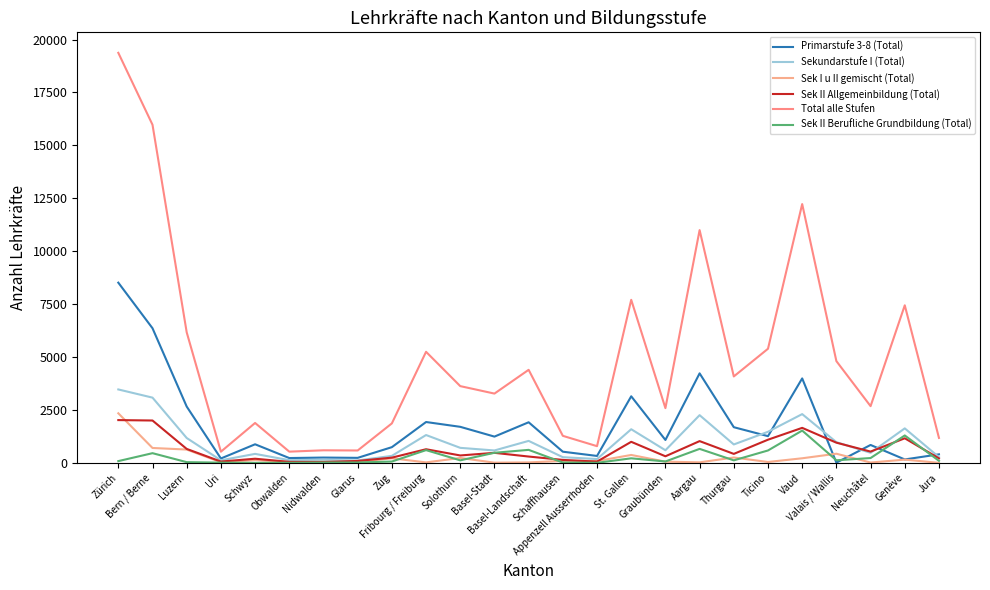

At which category does Sek II Allgemeinbildung (Total) reach its first local valley?

Uri